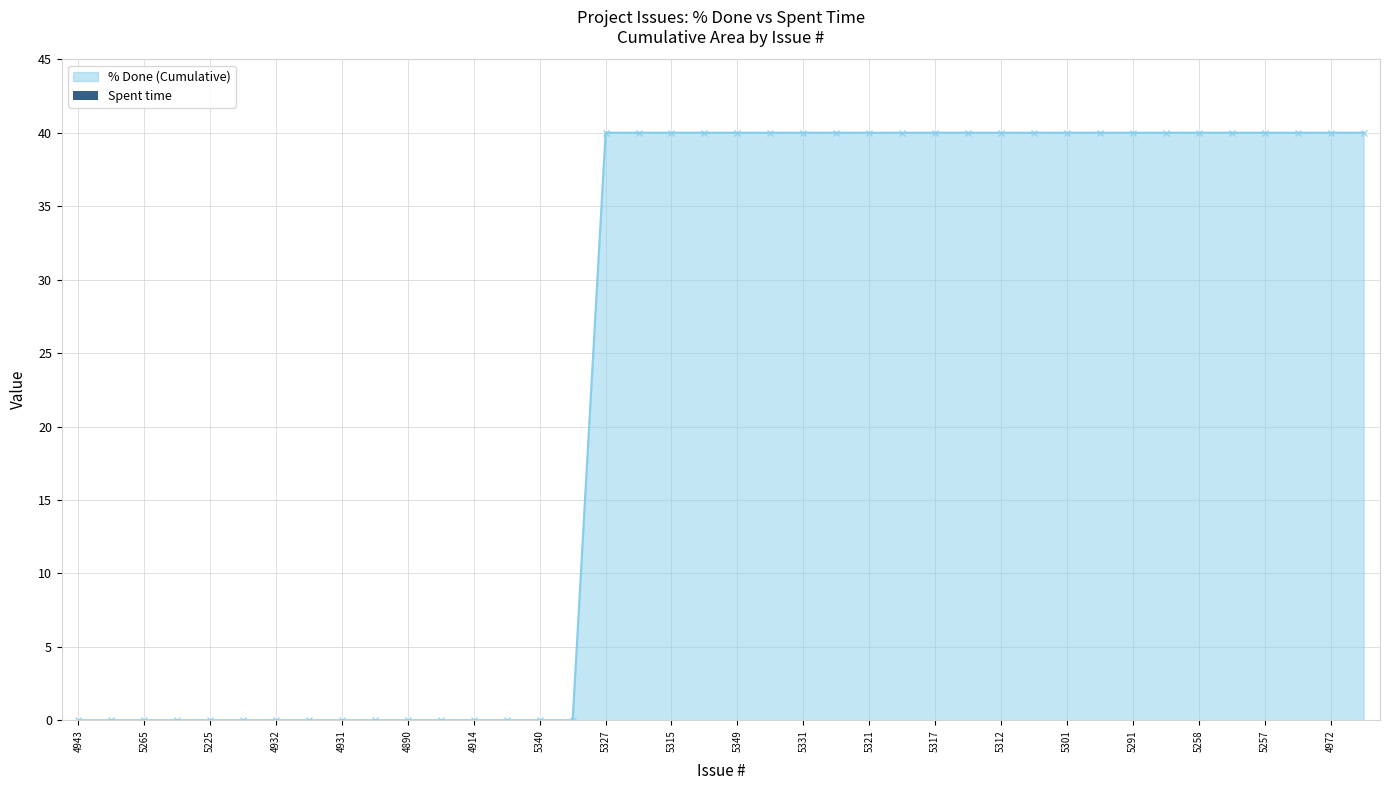

What is the greatest value displayed?

40